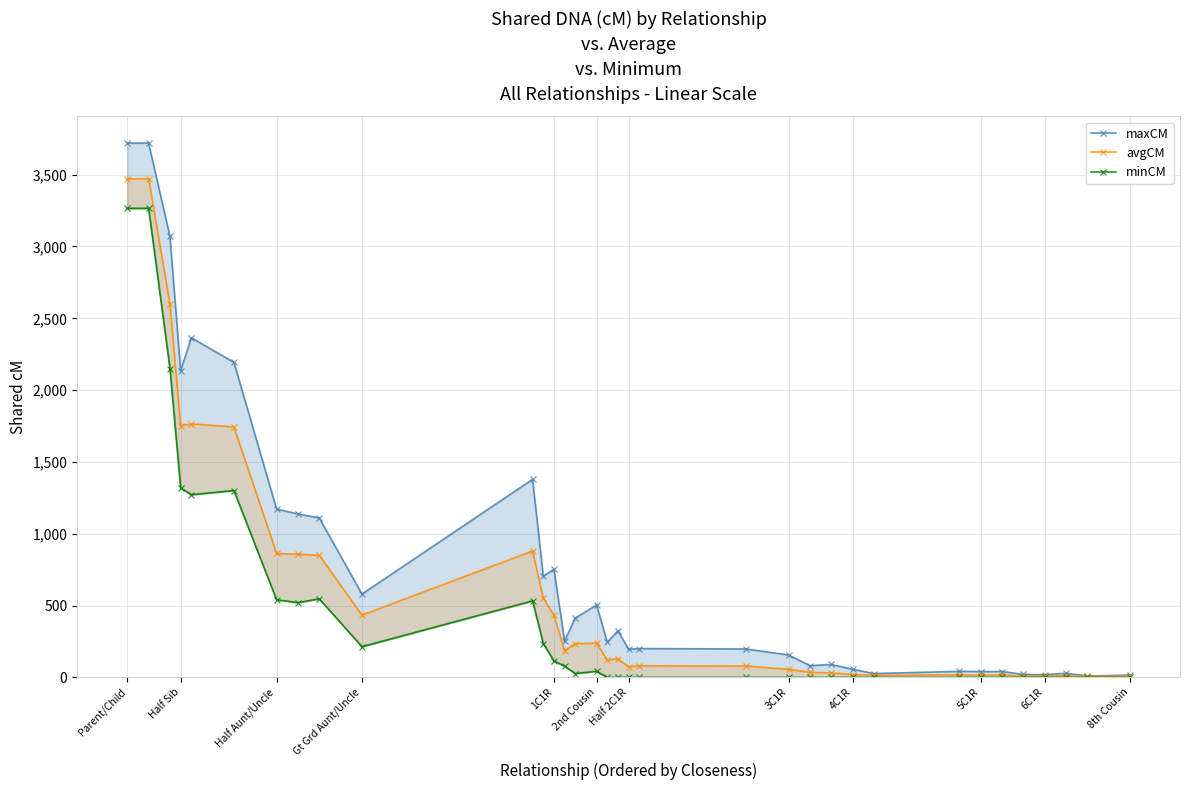

How many positive values does the minCM series have?

16